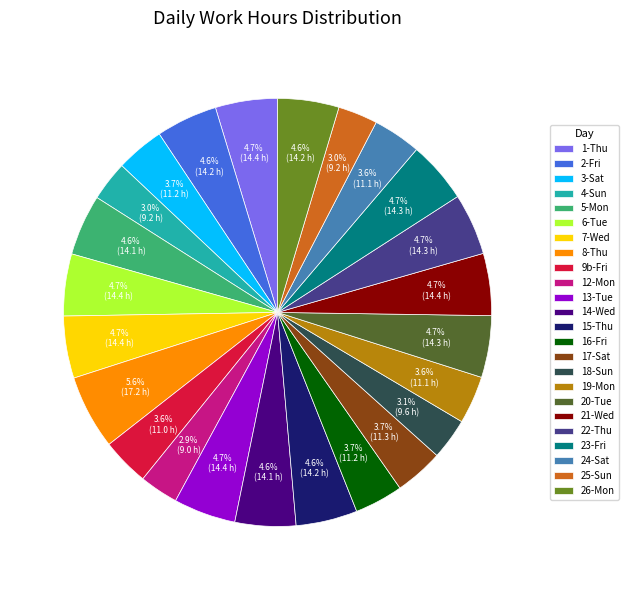

Which has a higher value, 24-Sat or 12-Mon?

24-Sat